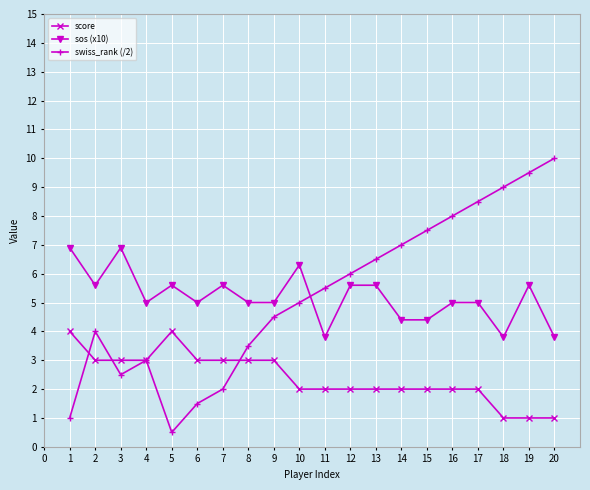

True or false: sos (x10) and score intersect in this chart.

False